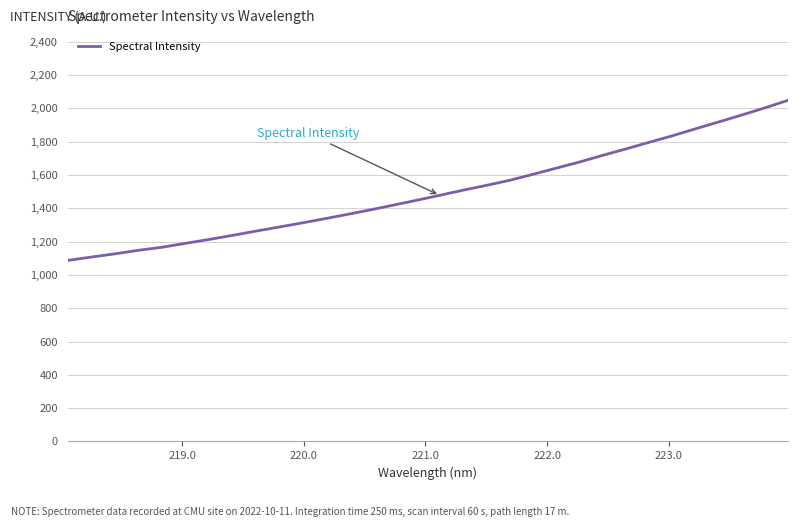

What is the greatest value displayed?

2048.6